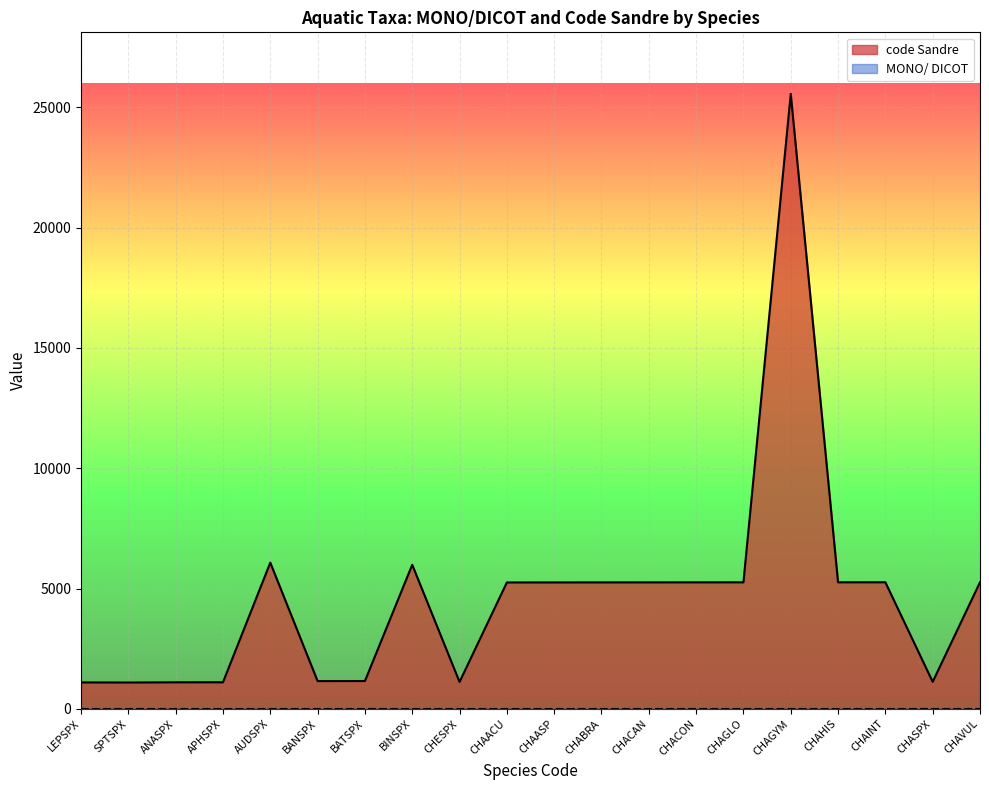

How many lines are shown in the chart?

2